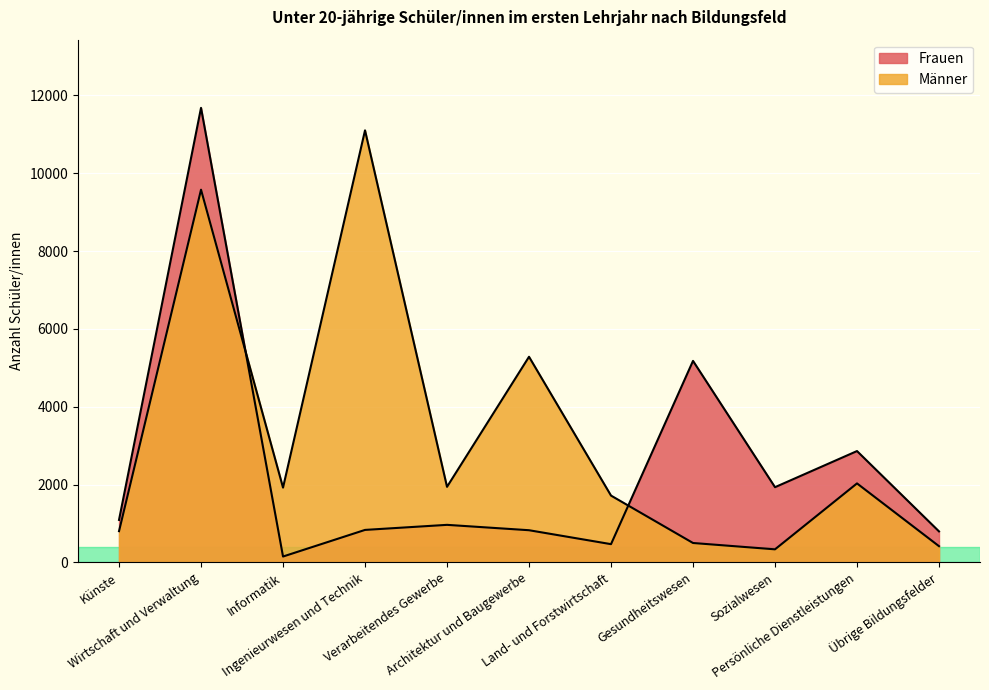

What is the label of the 6th point from the right?

Architektur und Baugewerbe